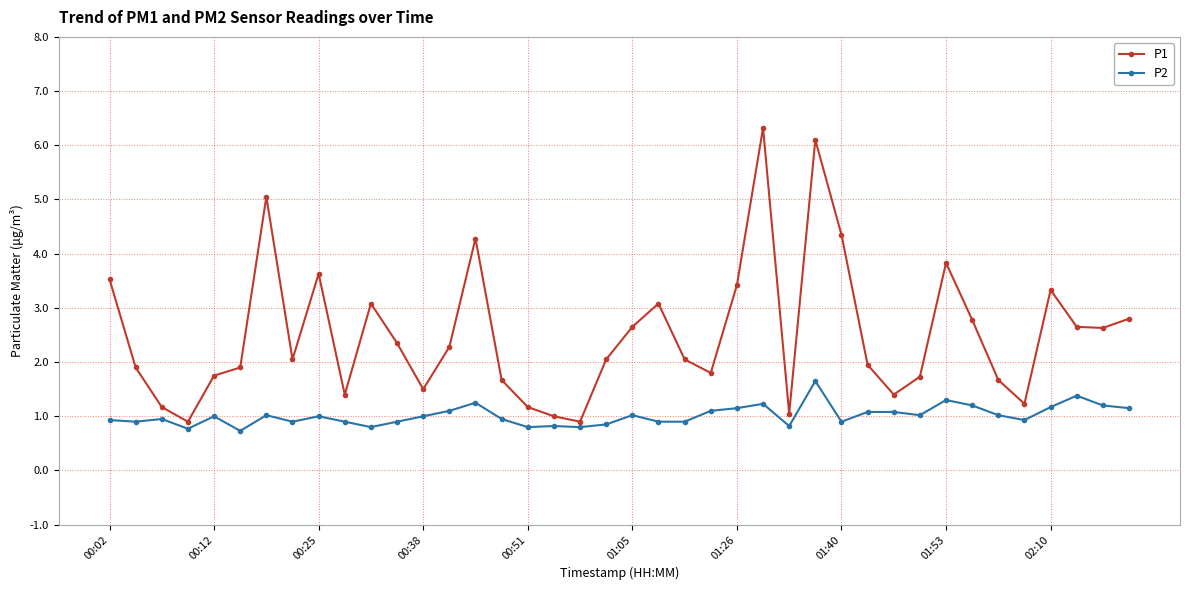

What is the sum of all P1 values?

100.4